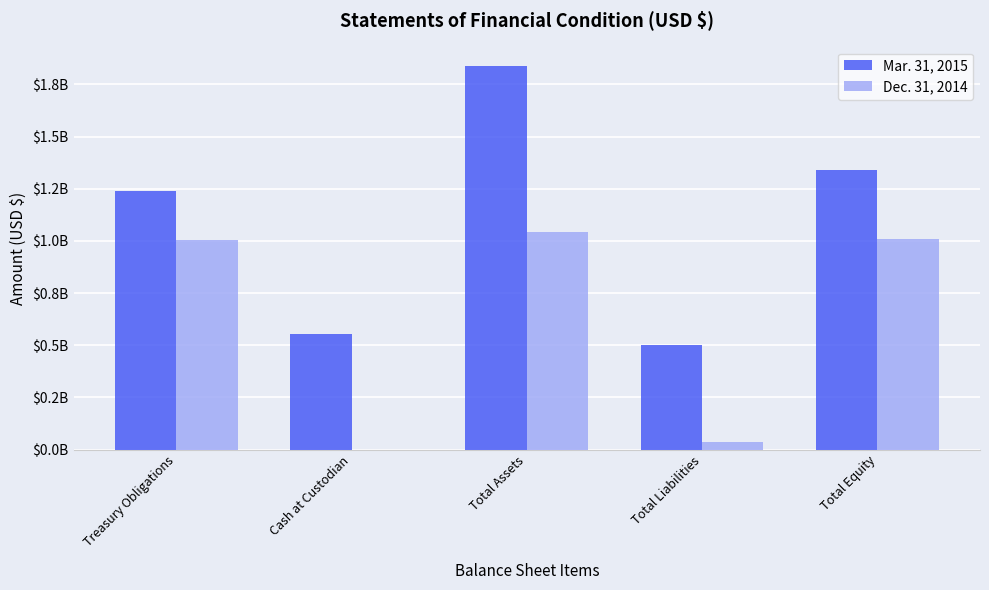

Does the chart contain stacked bars?

No